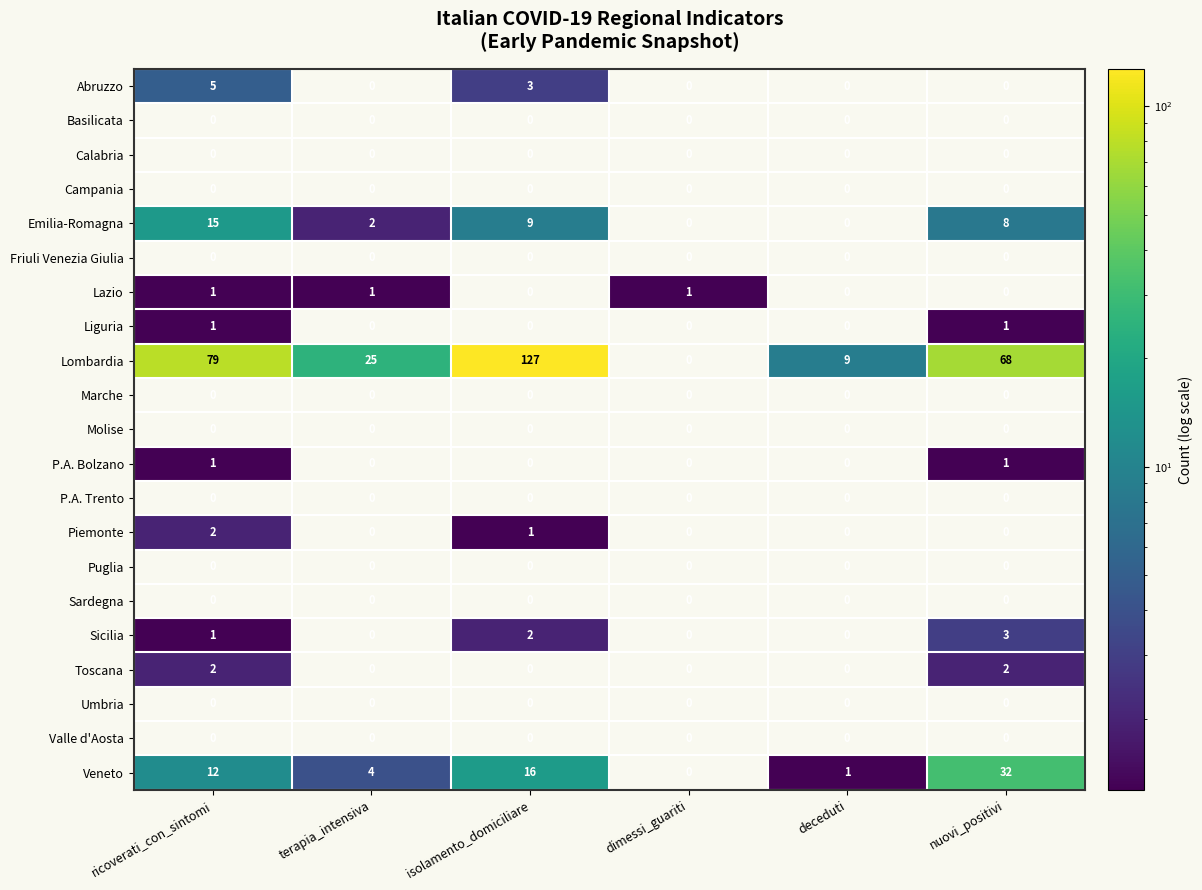

What is the greatest value displayed?

127